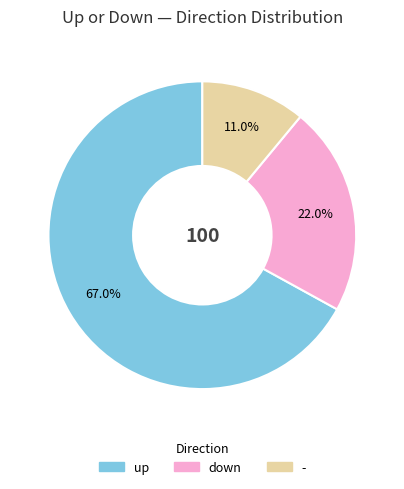

To the nearest percent, what is the average slice percentage?

33%